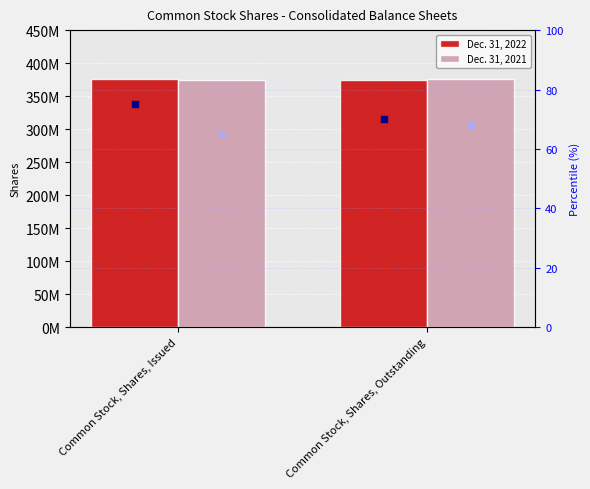

What is the total value across all series at Common Stock, Shares, Issued?

750219140